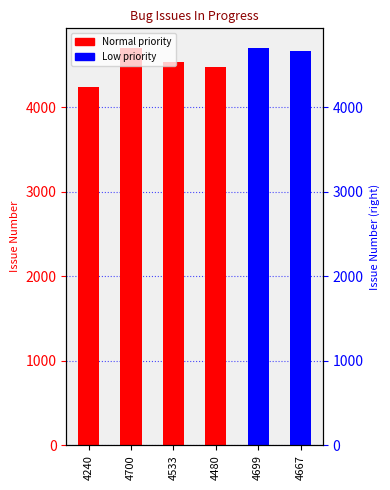

Reading right to left, what are all the values shown in this chart?

4667=4667	4699=4699	4480=4480	4533=4533	4700=4700	4240=4240